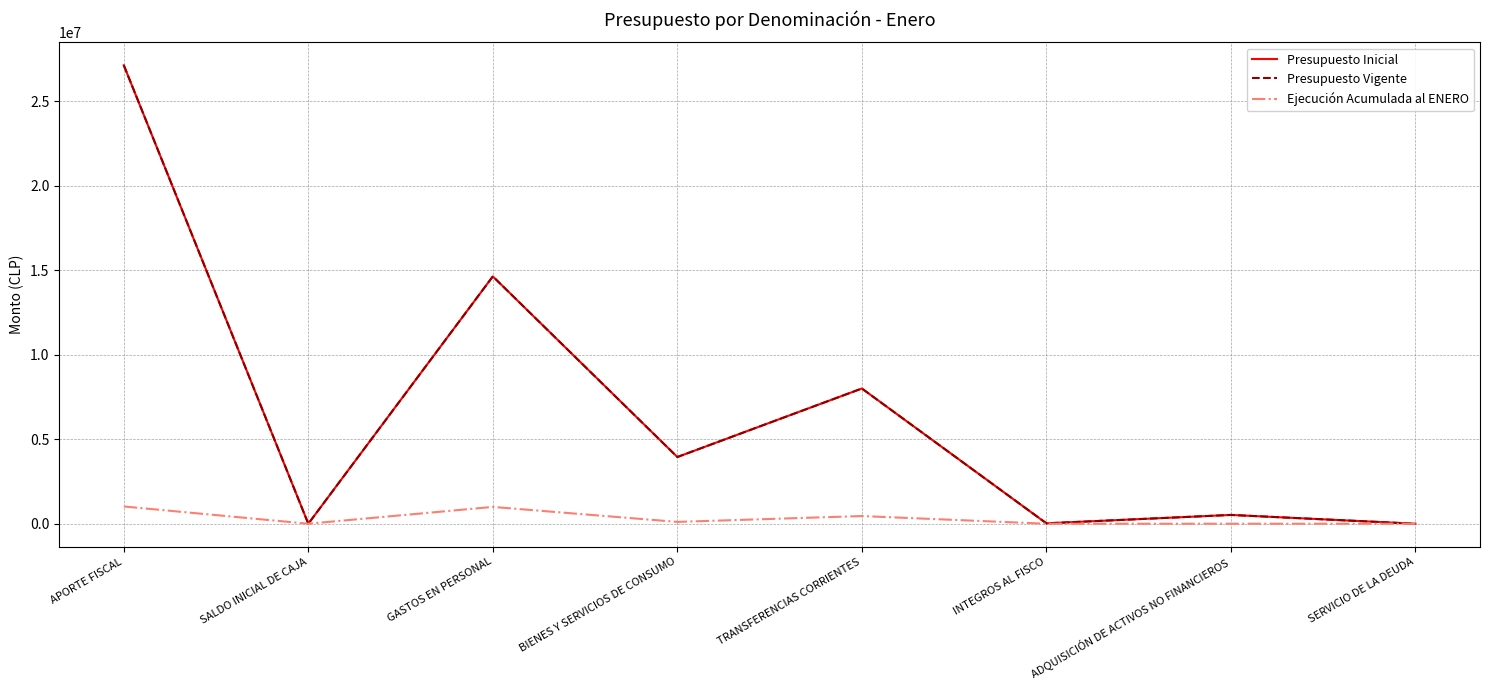

How many lines are shown in the chart?

3